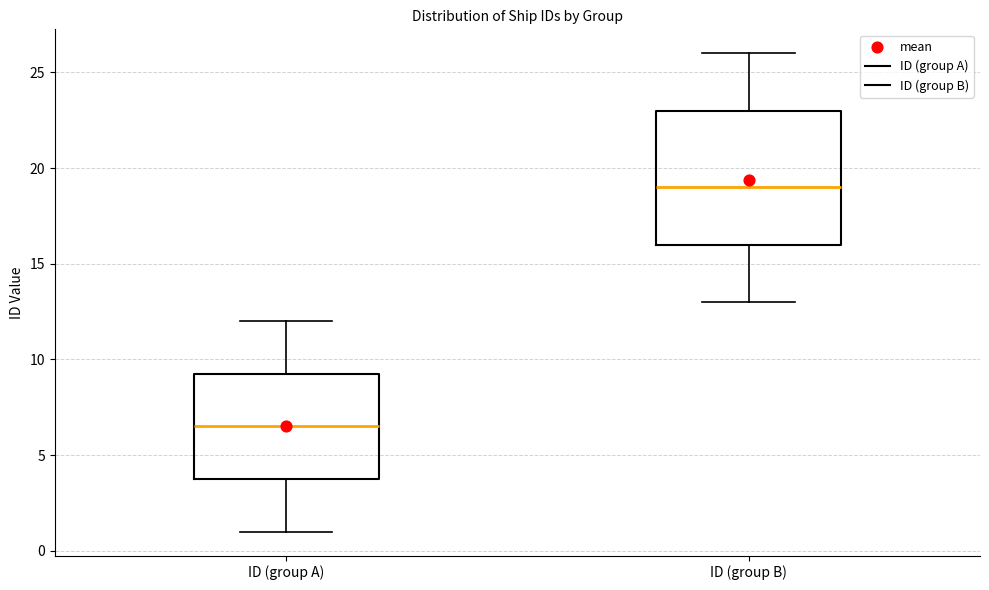

Where does the lower whisker of the box for ID (group B) end on the y-axis? The values are not printed on the chart, so give them approximately, as read against the axis.

13.0